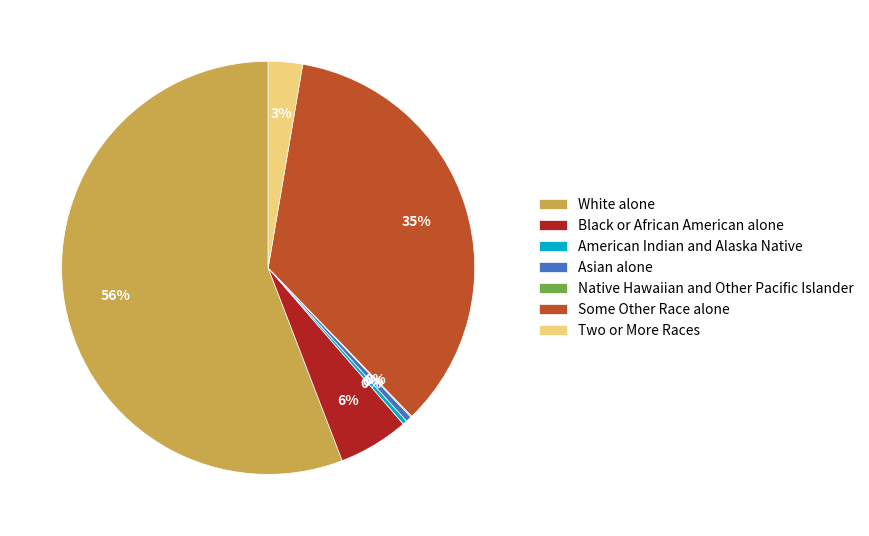

Do Some Other Race alone and Two or More Races together represent more than half of the pie?

No